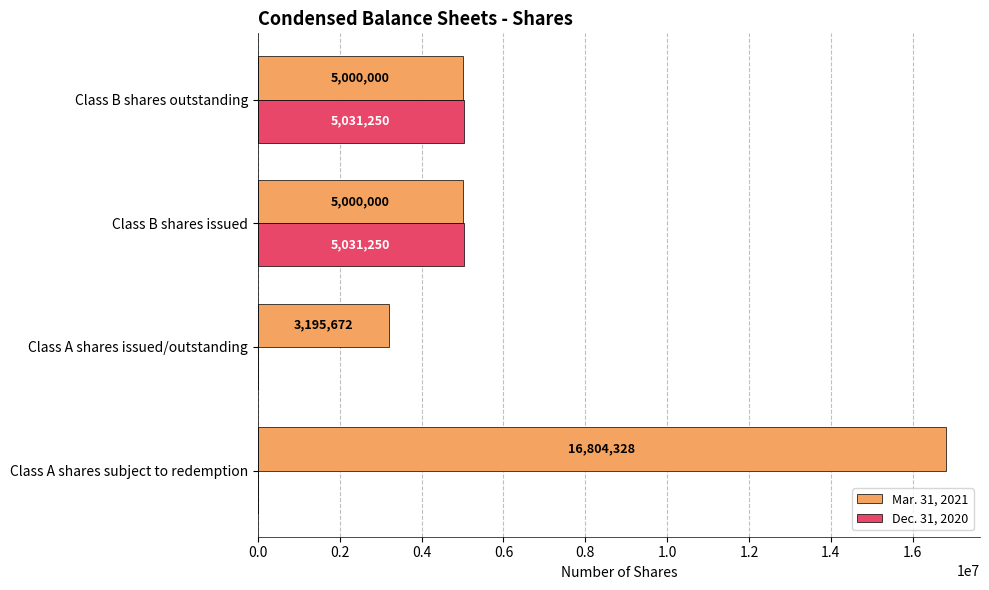

Count the Dec. 31, 2020 values in the range 0 to 5031250.

4